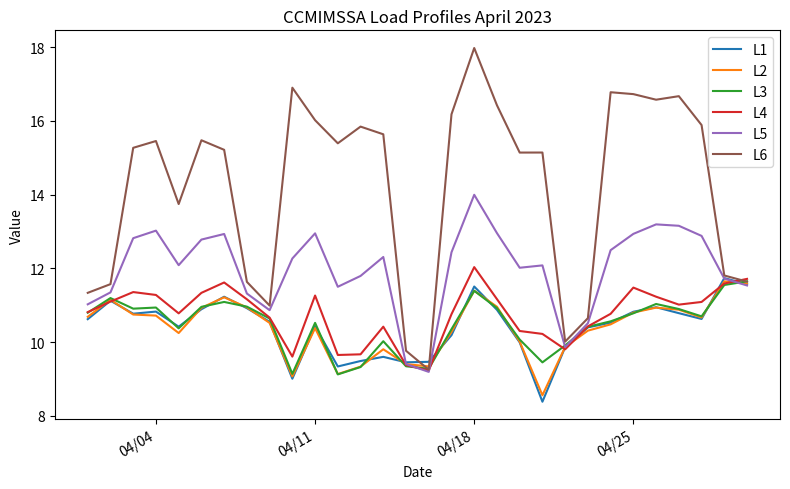

Which series has the widest spread of values?

L6